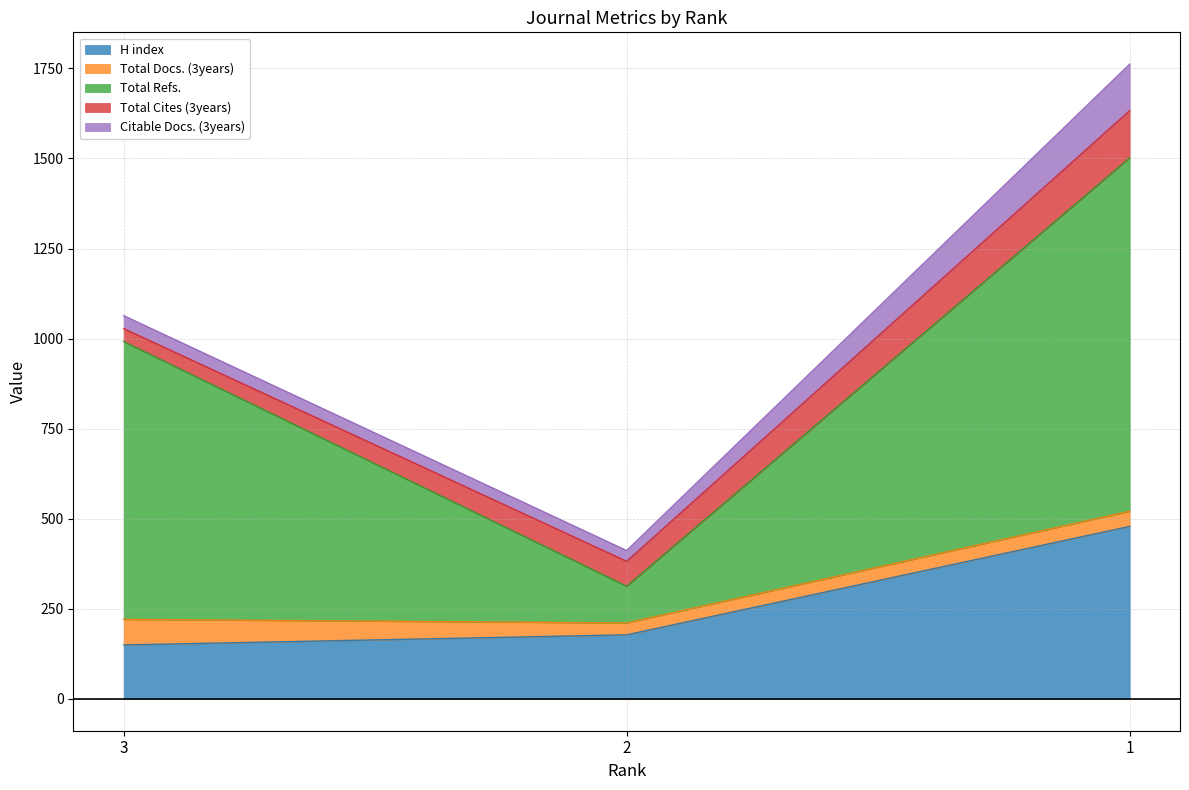

What is the highest value of the Citable Docs. (3years) series?

129